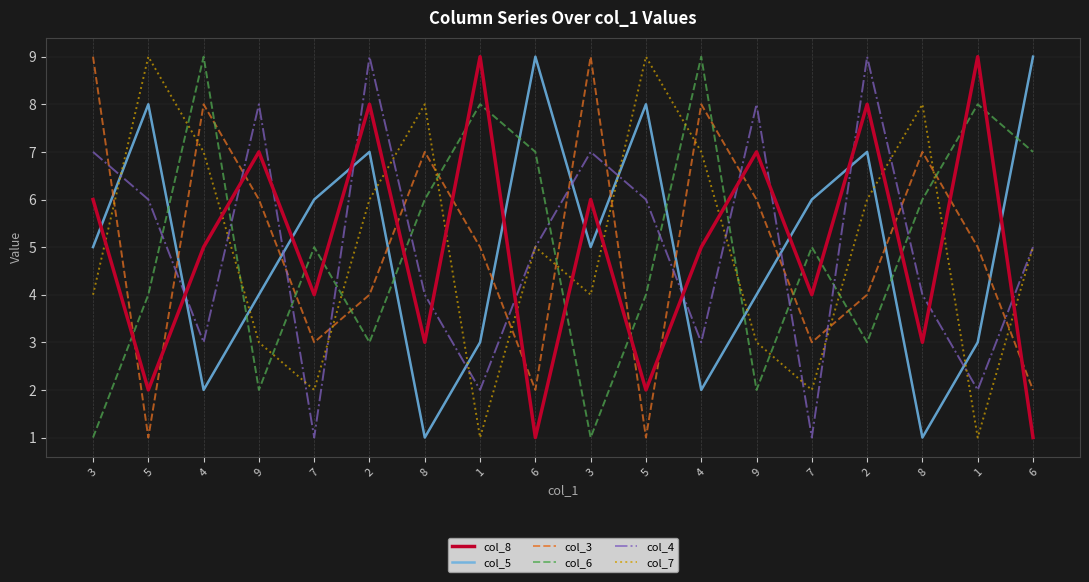

Is it true that col_4 equals 1 at 1?

False